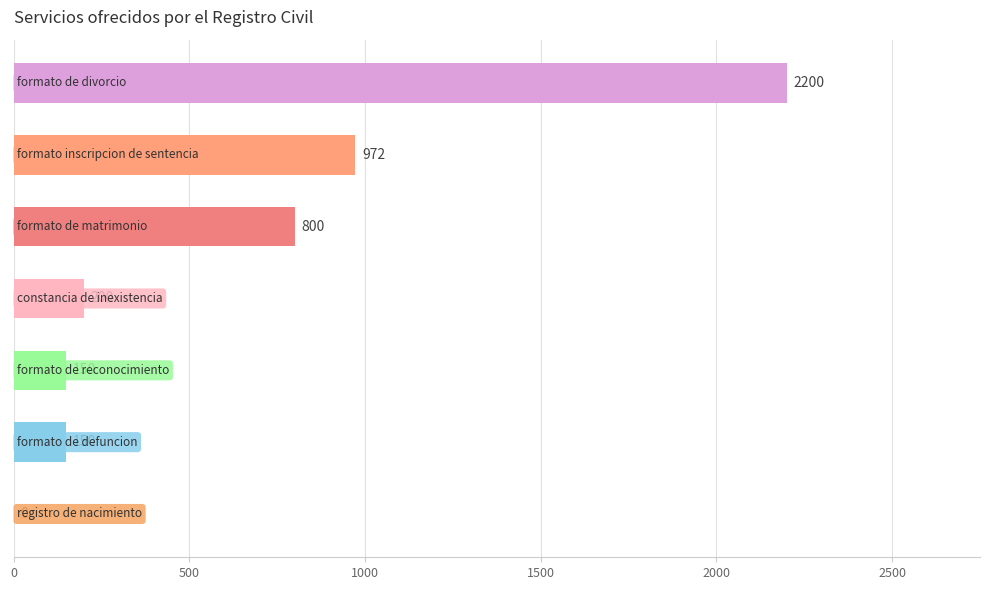

What is the sum of all values?

4472